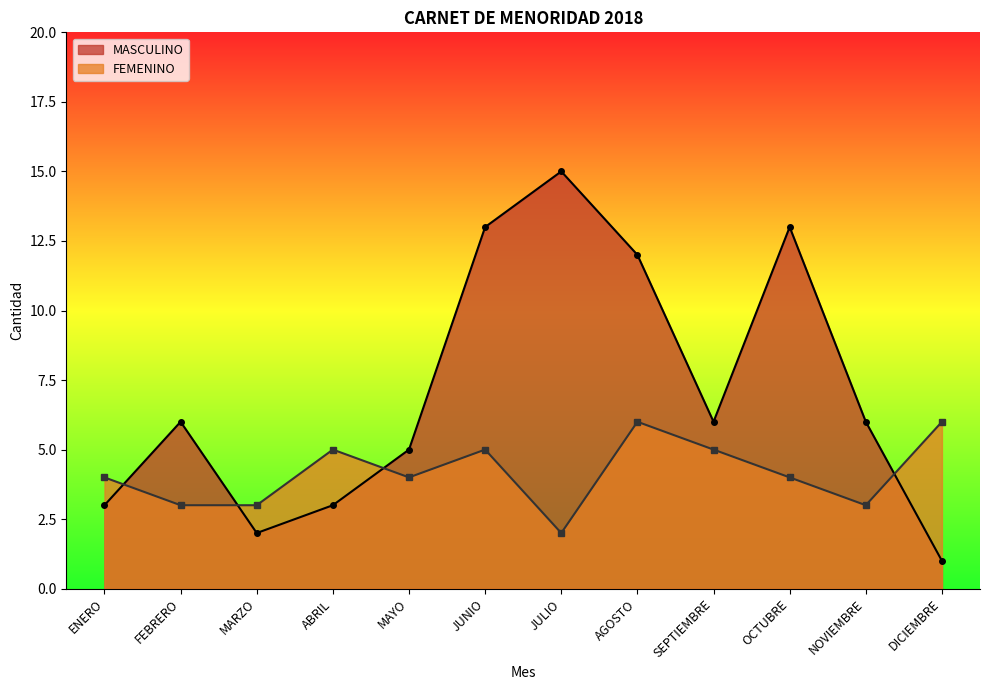

Rank the series at ENERO from lowest to highest value.

MASCULINO, FEMENINO